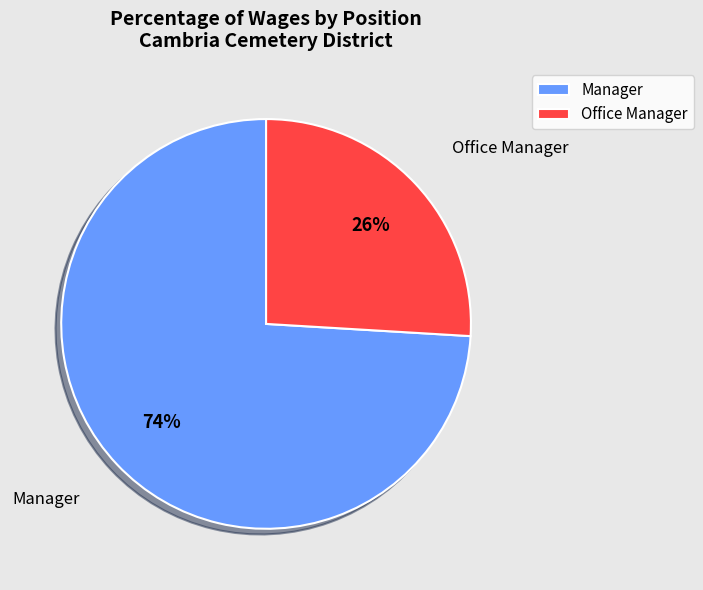

Which category has the biggest portion of the pie?

Manager